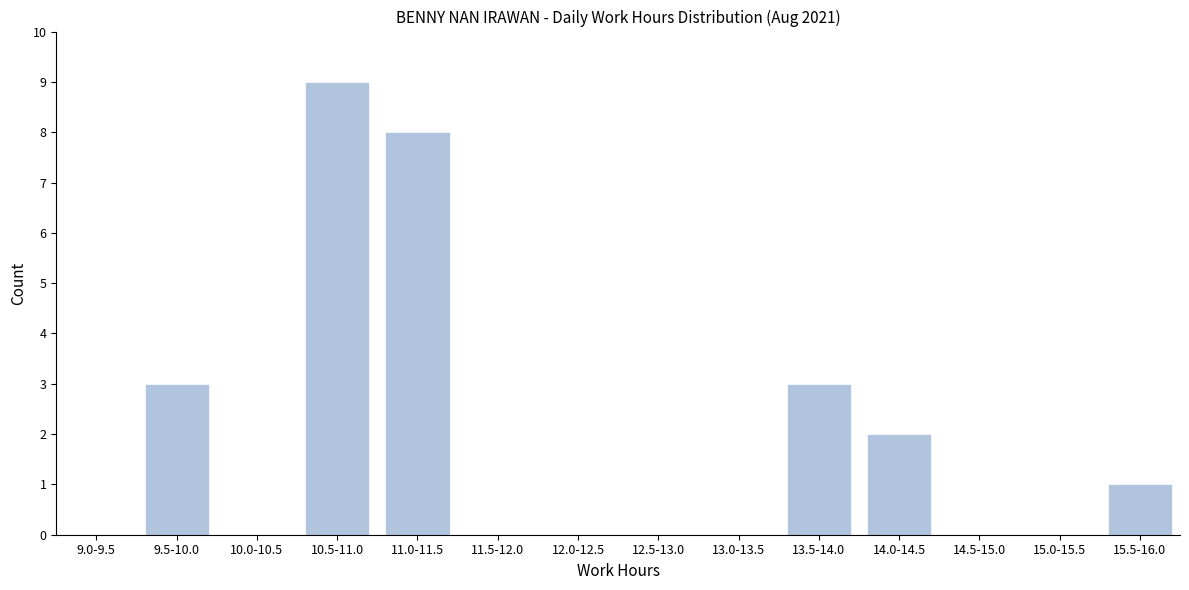

Reading left to right, transcribe all the data shown in this chart.

9.0-9.5=0	9.5-10.0=3	10.0-10.5=0	10.5-11.0=9	11.0-11.5=8	11.5-12.0=0	12.0-12.5=0	12.5-13.0=0	13.0-13.5=0	13.5-14.0=3	14.0-14.5=2	14.5-15.0=0	15.0-15.5=0	15.5-16.0=1